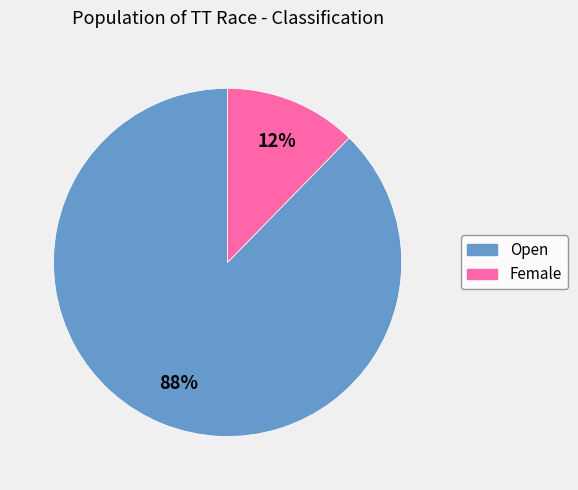

How many segments does this pie chart have?

2